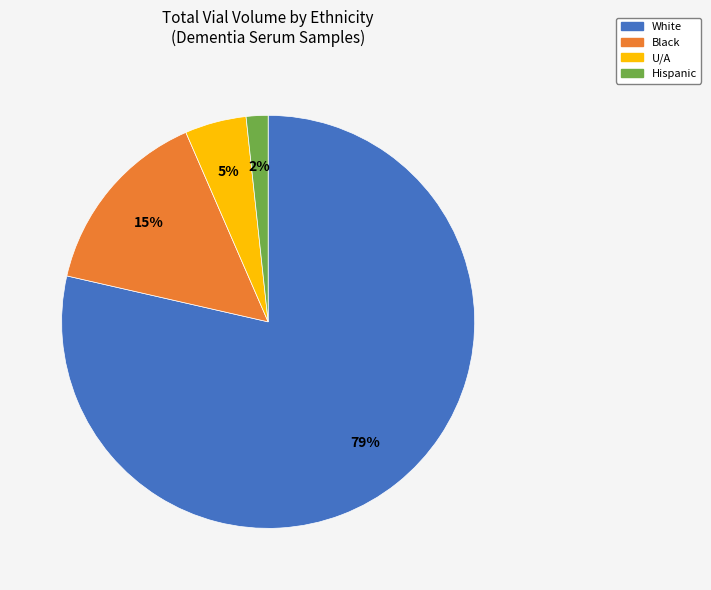

Does any single category account for the majority?

Yes